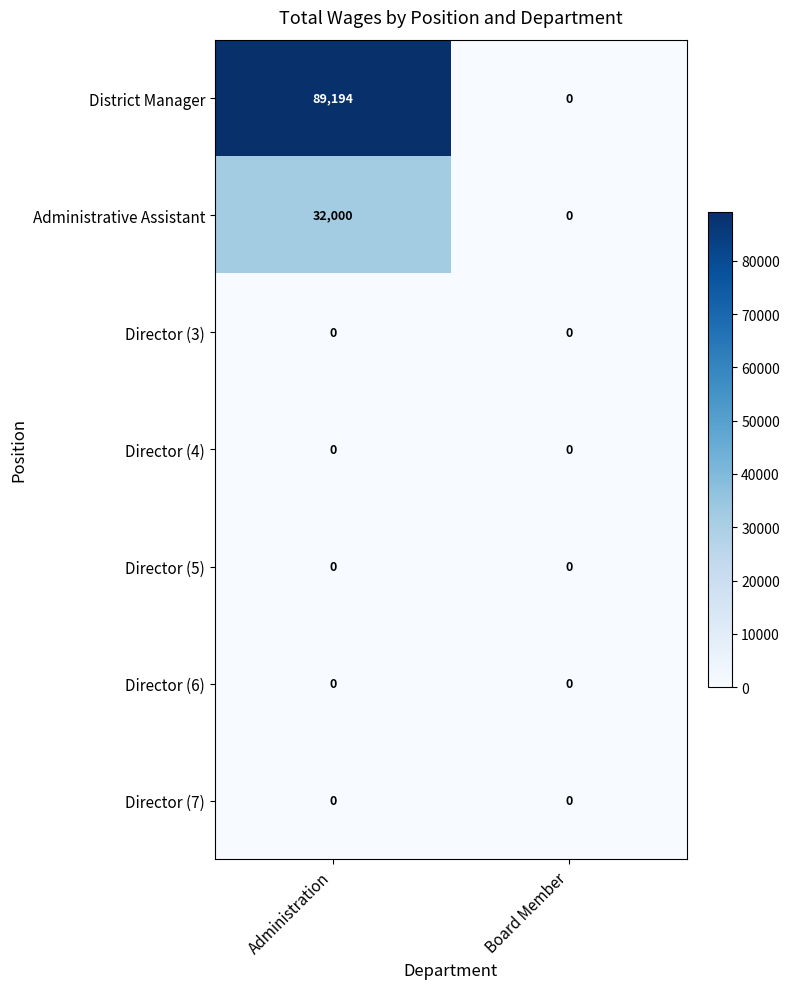

Which series has the largest range (max minus min)?

District Manager